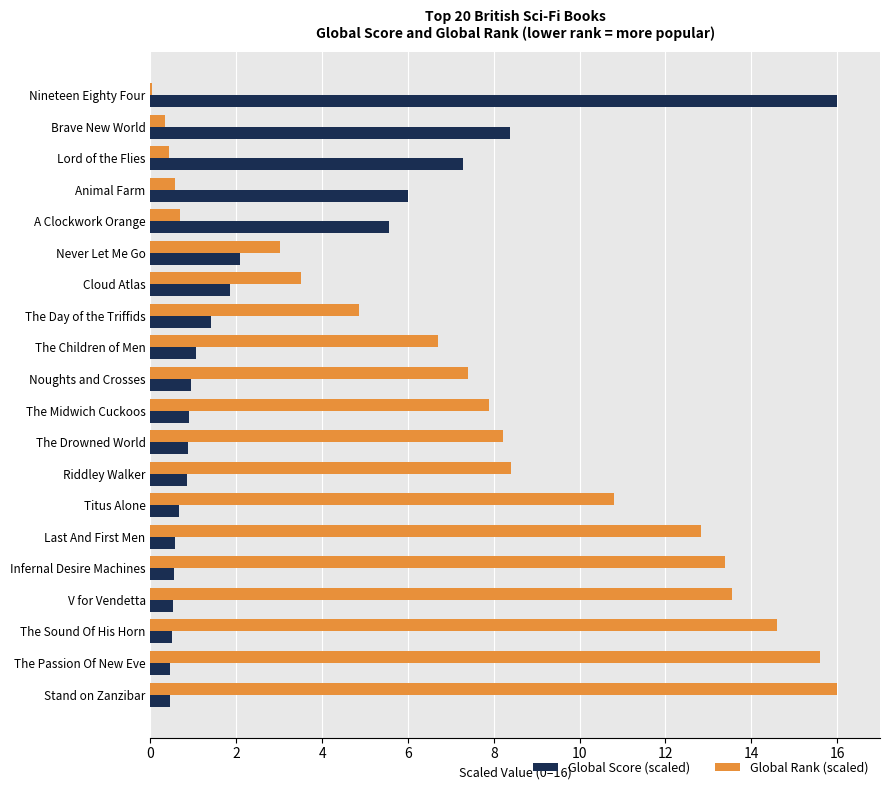

True or false: Global Score (scaled) has a value of 2.1 at Never Let Me Go.

True